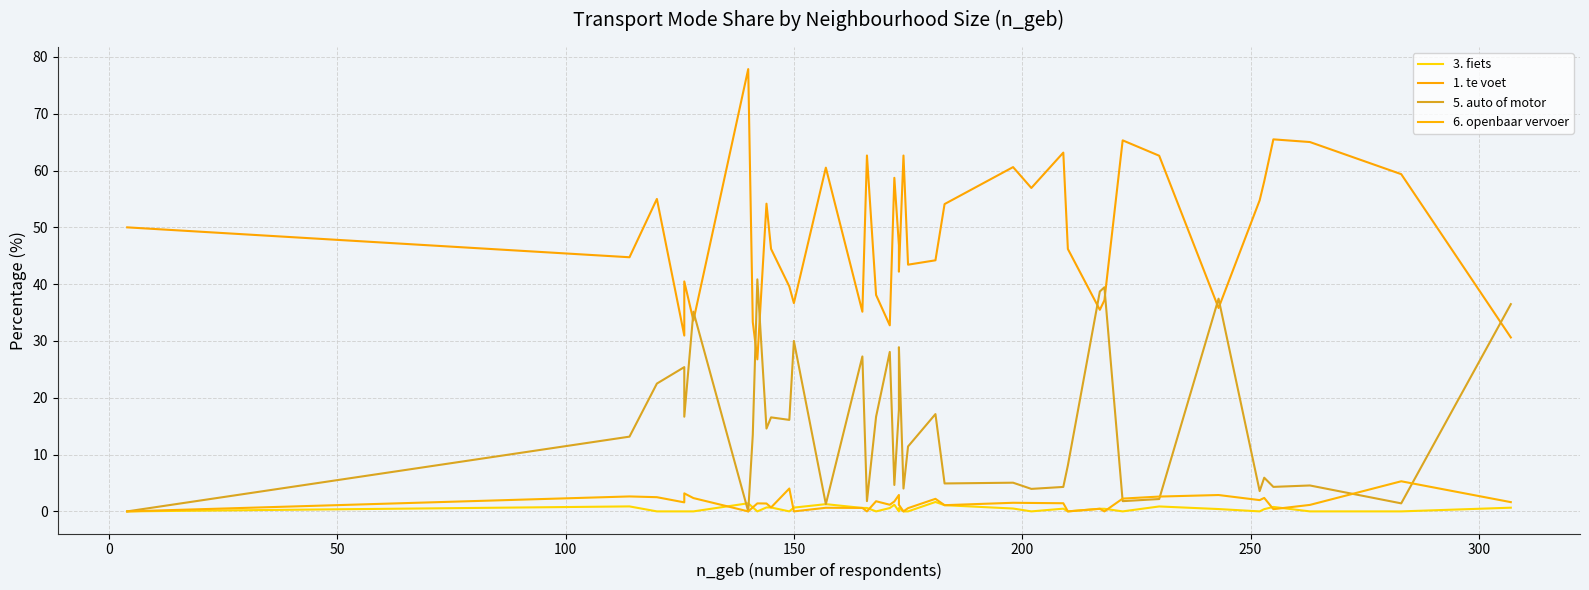

True or false: 5. auto of motor has more than 1 points higher than both neighbors.

True